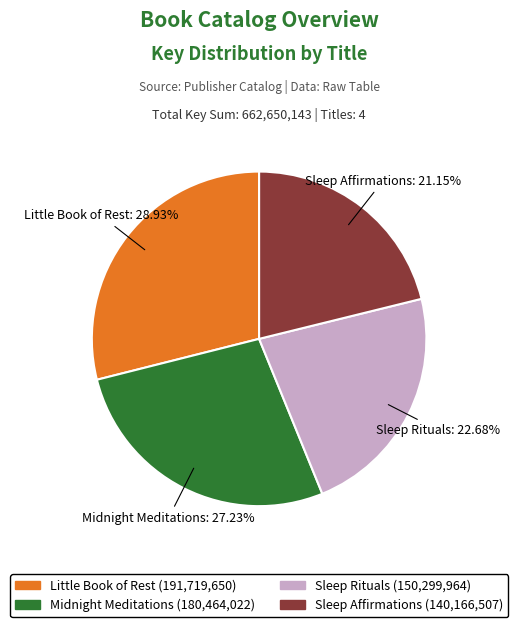

To the nearest percent, what is the combined percentage of Little Book of Rest and Midnight Meditations?

56%